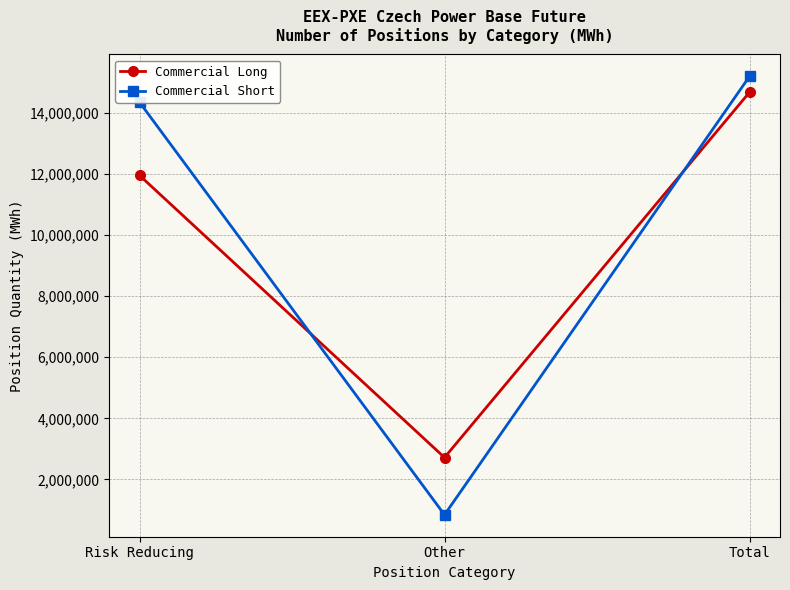

What is the difference between the second highest and minimum values in the Commercial Short series?

13491127